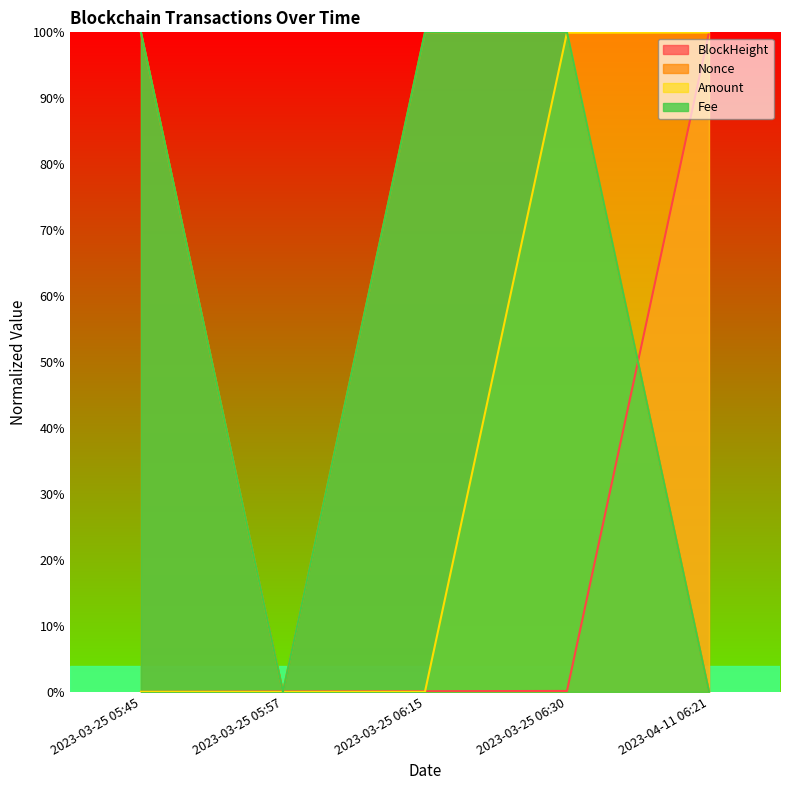

What are all the series names shown in the legend?

BlockHeight, Nonce, Amount, Fee